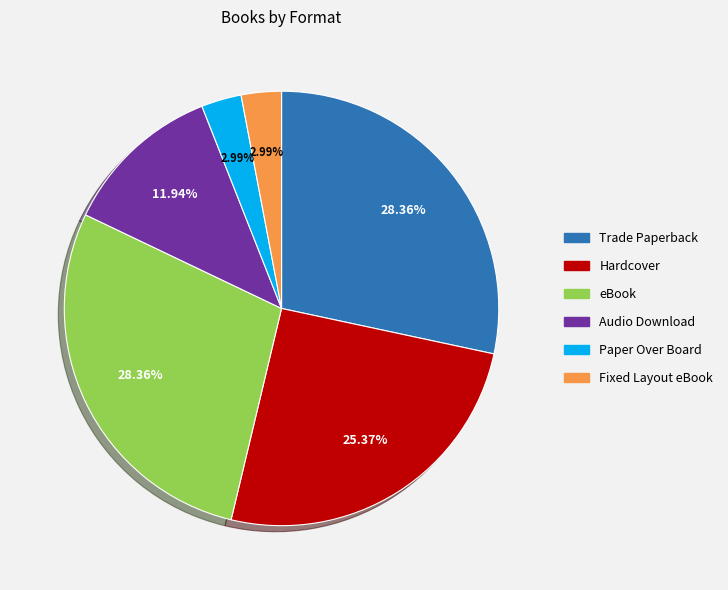

Is there any slice that represents more than half of the pie?

No